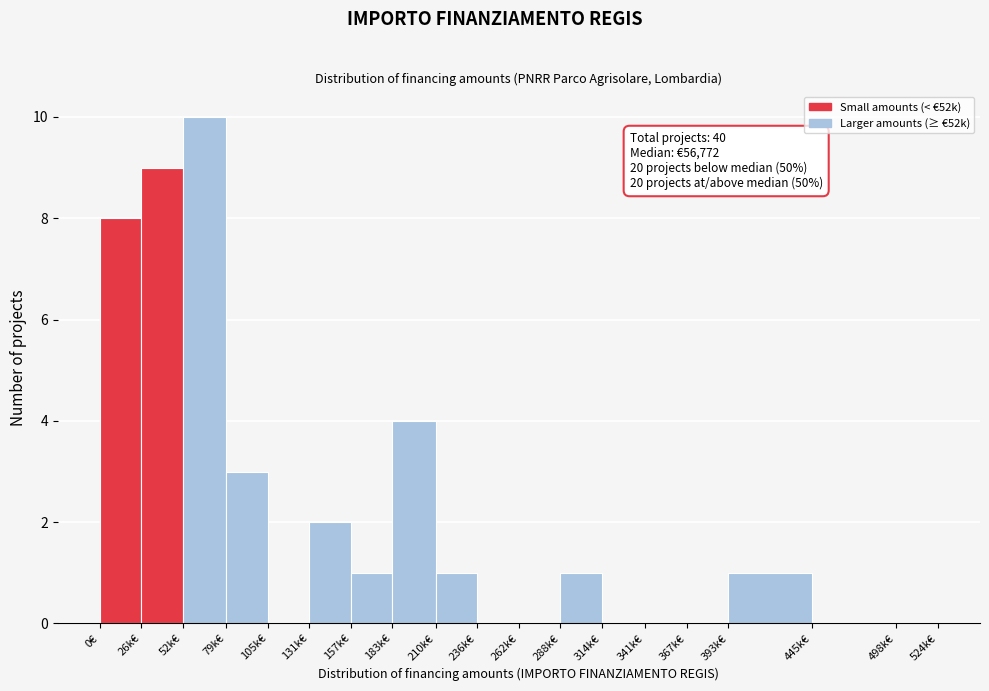

Reading left to right, what are all the values shown in this chart?

0€=8	26k€=9	52k€=10	79k€=3	105k€=0	131k€=2	157k€=1	183k€=4	210k€=1	236k€=0	262k€=0	288k€=1	314k€=0	341k€=0	367k€=0	393k€=1	445k€=0	498k€=0